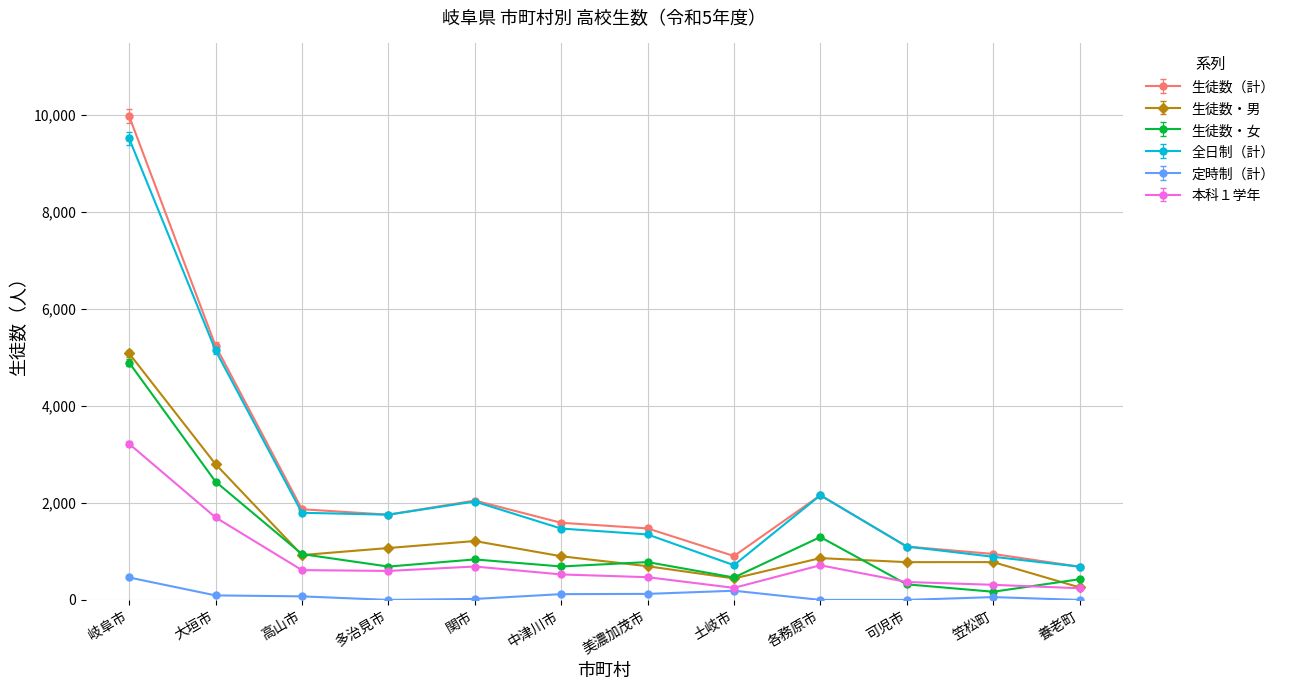

What is the label of the 6th point from the right?

美濃加茂市